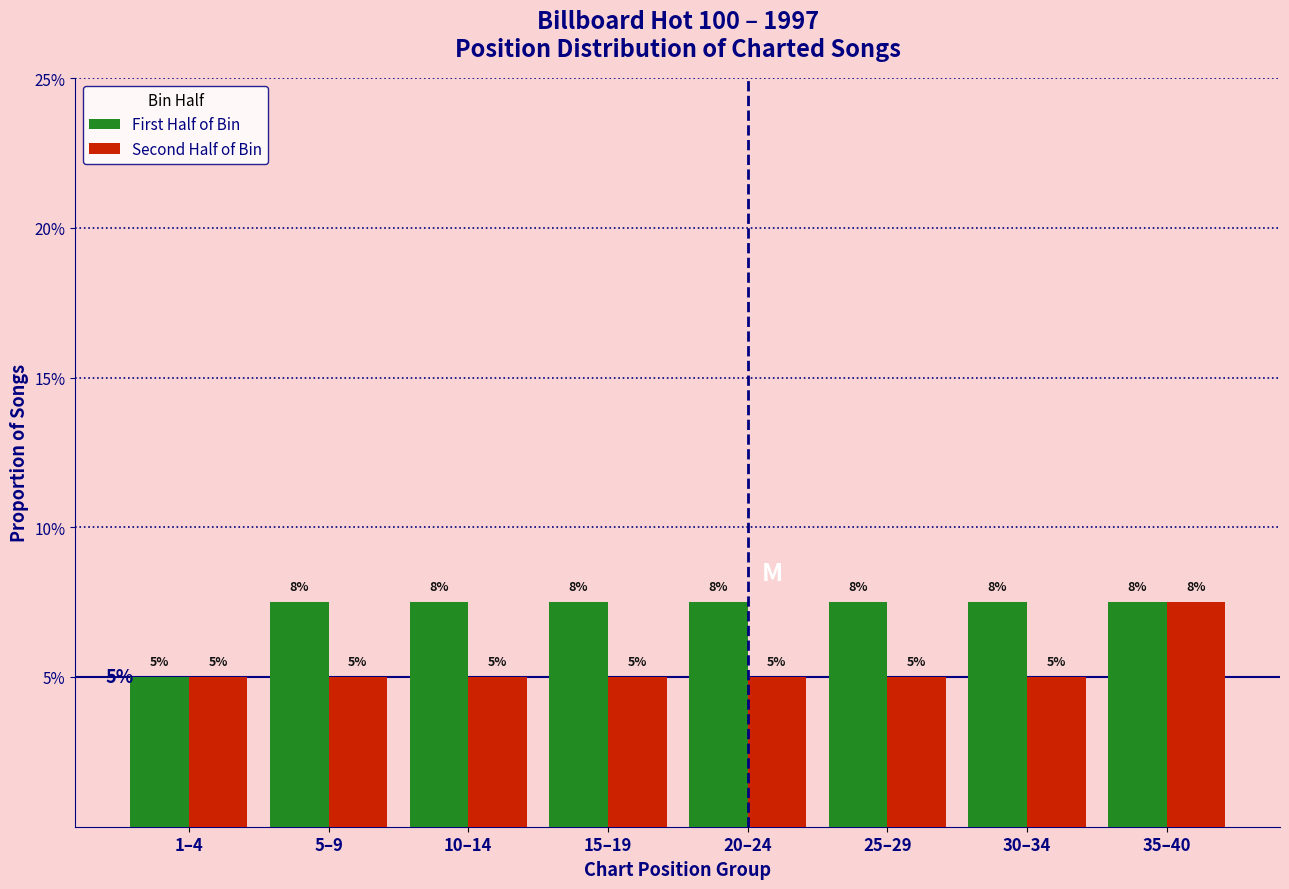

What are all the series names shown in the legend?

First Half of Bin, Second Half of Bin